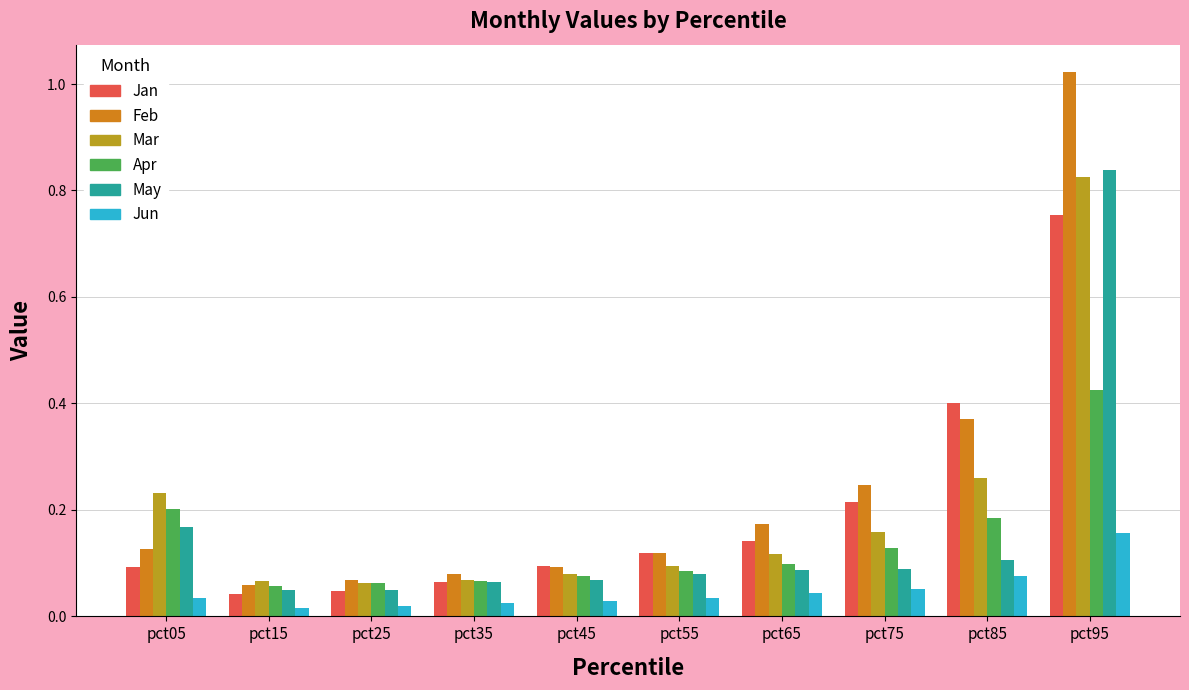

The value of May at pct15 is 0.0. True or false?

False